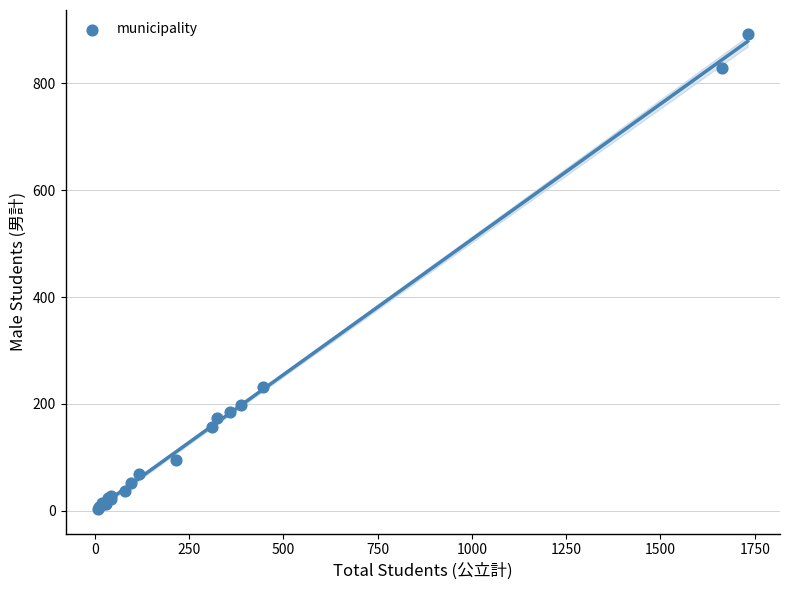

What Y value in the scatter plot is closest to 448?

231